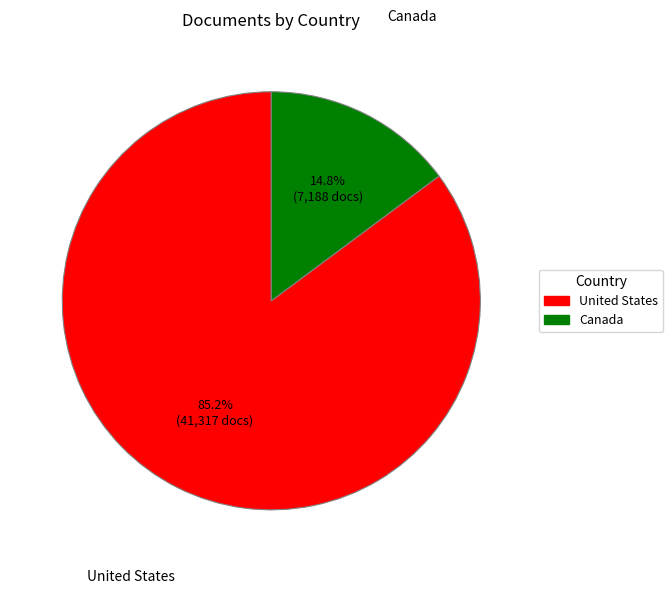

To the nearest percent, what percentage of the pie is United States?

85%